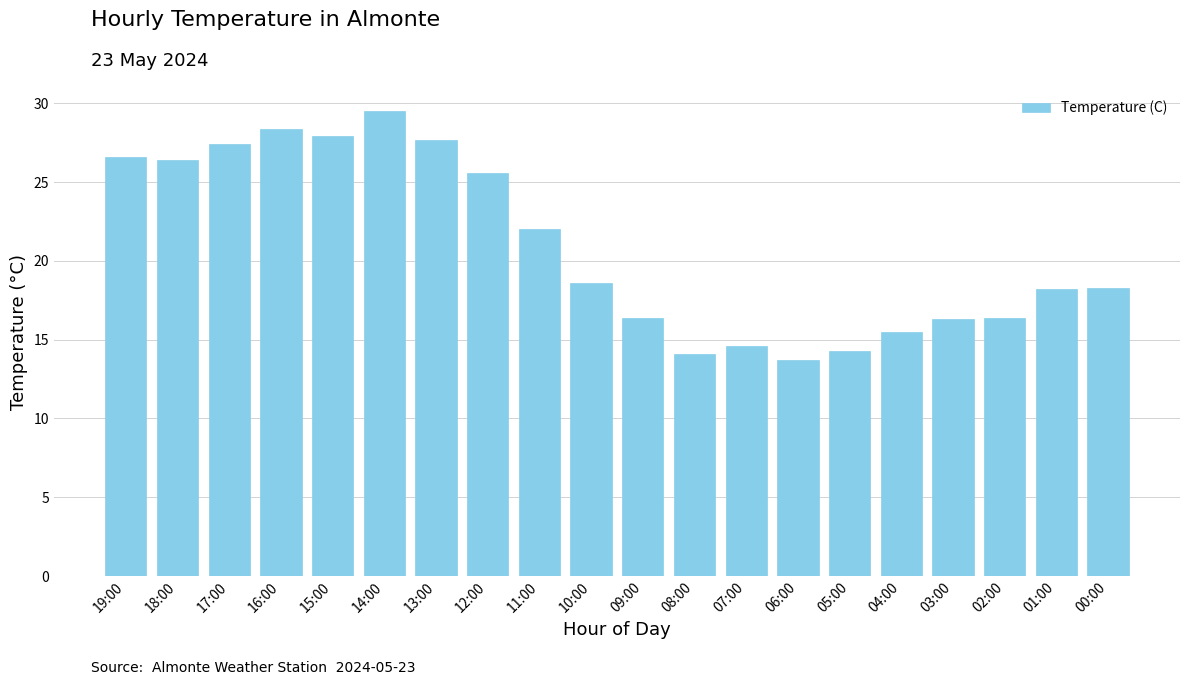

What is the label of the 19th bar from the left?

01:00